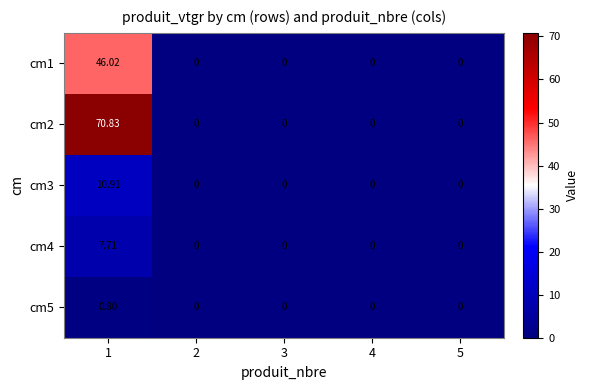

Between 1 and 5, which series saw the biggest shift?

cm2